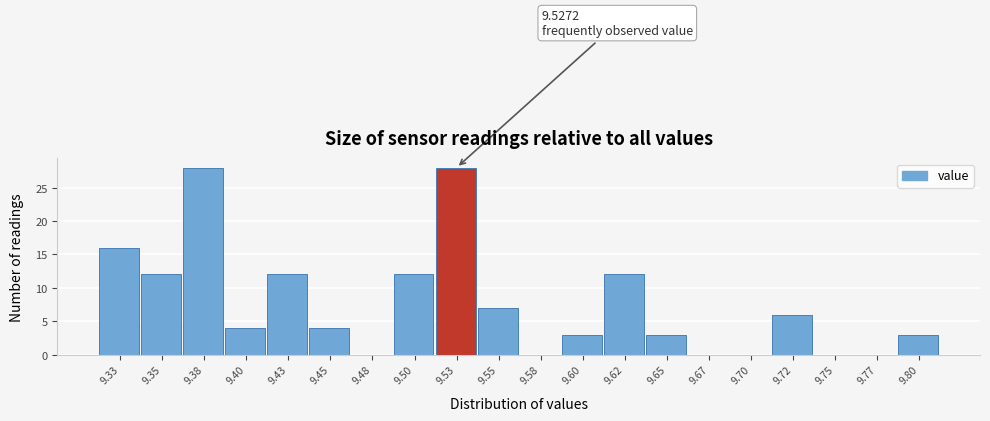

Reading left to right, list all the values displayed in this chart.

9.33=16	9.35=12	9.38=28	9.40=4	9.43=12	9.45=4	9.48=0	9.50=12	9.53=28	9.55=7	9.58=0	9.60=3	9.62=12	9.65=3	9.67=0	9.70=0	9.72=6	9.75=0	9.77=0	9.80=3